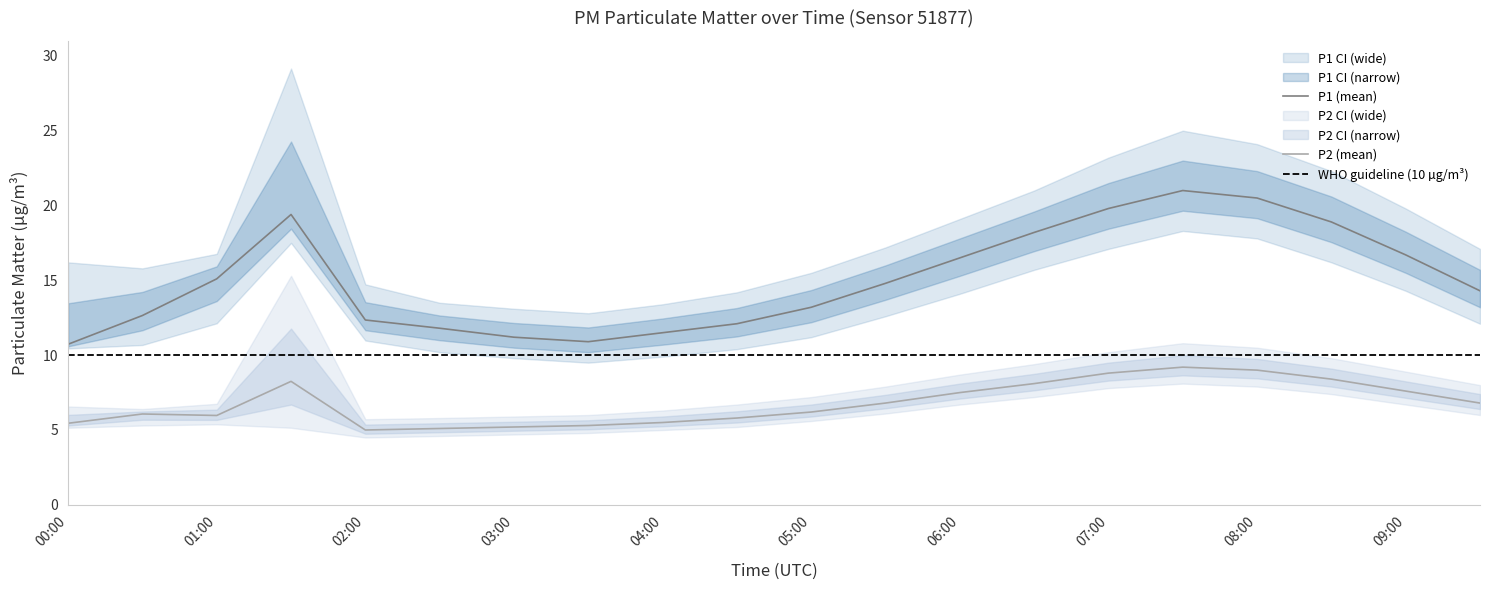

List the labels in order of P1_lower value, largest first.

07:30, 08:00, 01:30, 07:00, 08:30, 06:30, 09:00, 06:00, 05:30, 01:00, 09:30, 05:00, 02:00, 00:30, 00:00, 04:30, 02:30, 04:00, 03:00, 03:30